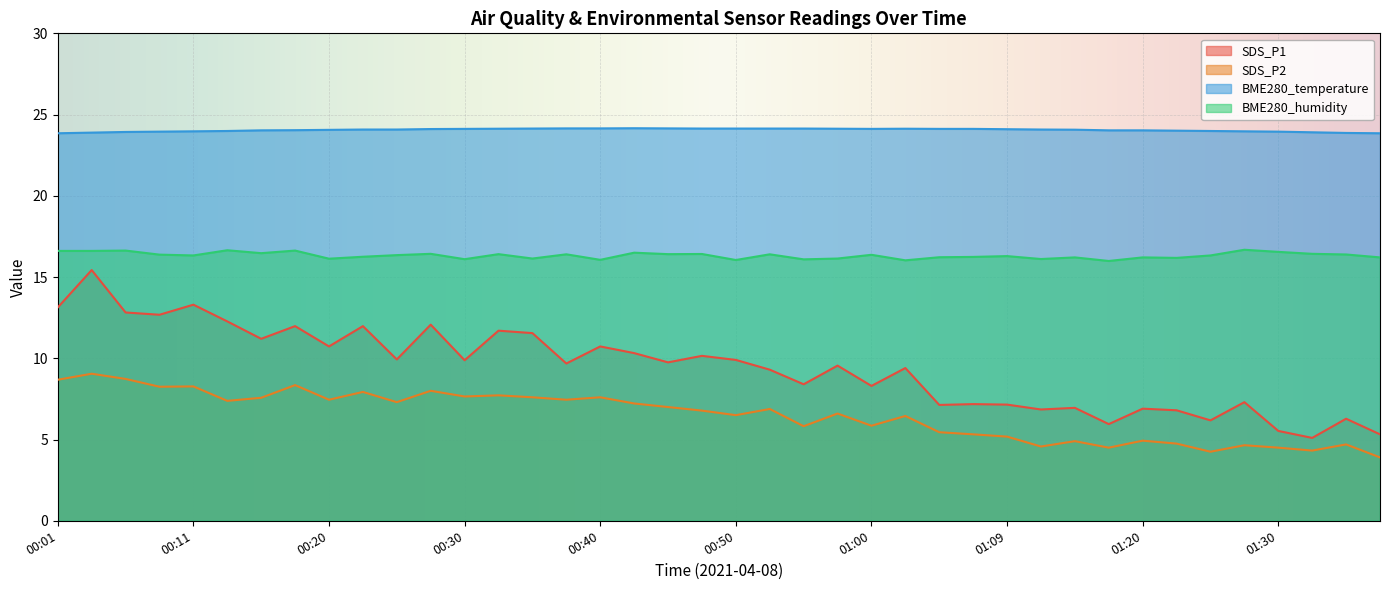

Reading right to left, what are all the values shown in this chart?

SDS_P1: 5.3	6.3	5.1	5.5	7.3	6.2	6.8	6.9	6.0	7.0	6.8	7.2	7.2	7.1	9.4	8.3	9.6	8.4	9.3	9.9	10.2	9.8	10.3	10.7	9.7	11.6	11.7	9.9	12.1	9.9	12.0	10.7	12.0	11.2	12.3	13.3	12.7	12.8	15.4	13.1
SDS_P2: 3.9	4.7	4.3	4.5	4.7	4.2	4.8	4.9	4.5	4.9	4.6	5.2	5.3	5.5	6.5	5.8	6.6	5.8	6.9	6.5	6.8	7.0	7.2	7.6	7.5	7.6	7.7	7.7	8.0	7.3	7.9	7.5	8.3	7.6	7.4	8.3	8.2	8.7	9.1	8.7
BME280_temperature: 23.9	23.9	23.9	23.9	24.0	24.0	24.0	24.0	24.0	24.1	24.1	24.1	24.1	24.1	24.1	24.1	24.1	24.1	24.1	24.1	24.1	24.1	24.2	24.1	24.1	24.1	24.1	24.1	24.1	24.1	24.1	24.1	24.0	24.0	24.0	24.0	23.9	23.9	23.9	23.9
BME280_humidity: 16.2	16.4	16.4	16.6	16.7	16.3	16.2	16.2	16.0	16.2	16.1	16.3	16.2	16.2	16.0	16.4	16.1	16.1	16.4	16.1	16.4	16.4	16.5	16.1	16.4	16.1	16.4	16.1	16.4	16.4	16.2	16.1	16.6	16.5	16.6	16.3	16.4	16.6	16.6	16.6